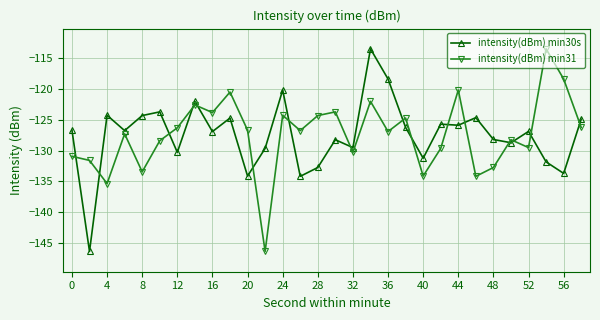

True or false: intensity(dBm) min30s has more than 1 interior local peaks.

True